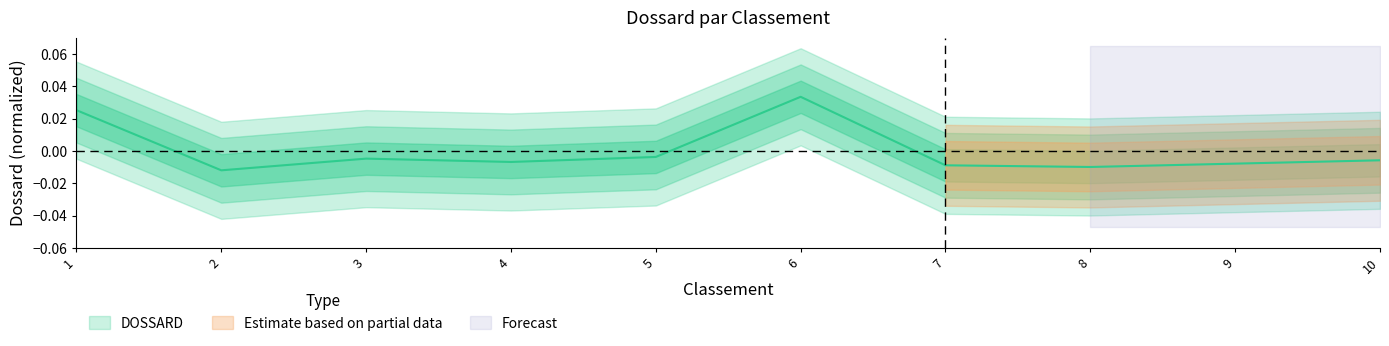

How many lines are shown in the chart?

1